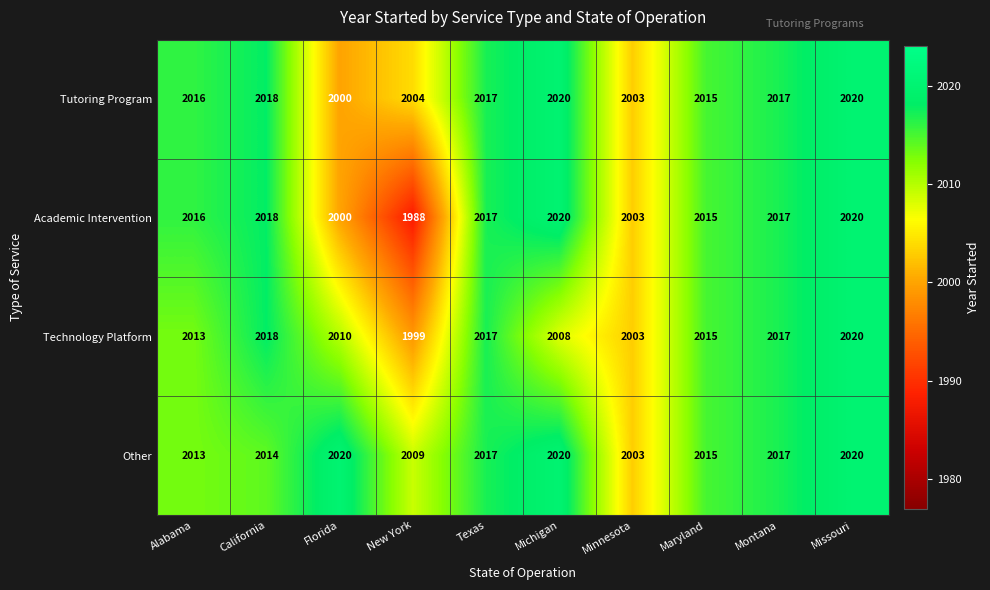

List the series in order of their overall mean, lowest first.

Academic Intervention, Technology Platform, Tutoring Program, Other